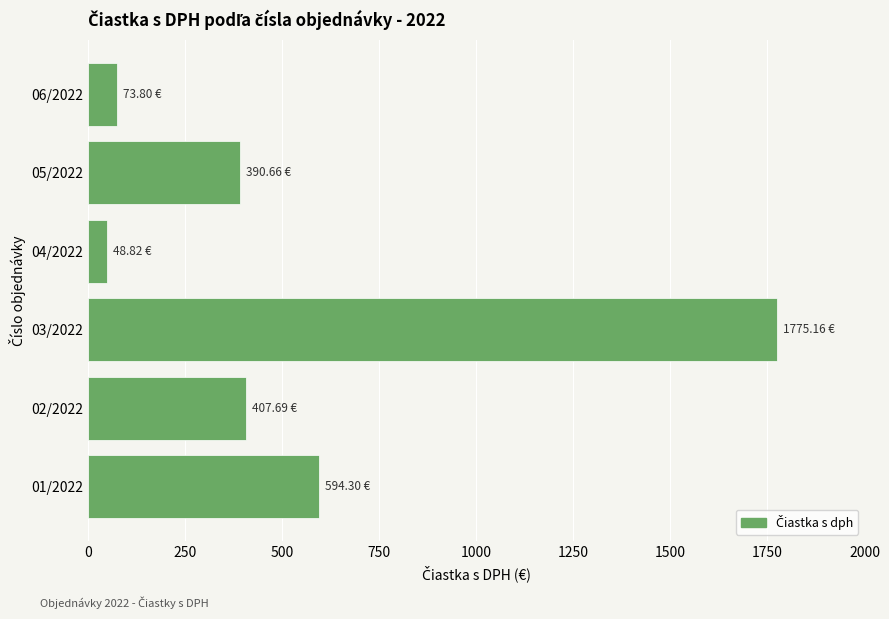

What is the difference between the maximum and minimum values?

1726.3